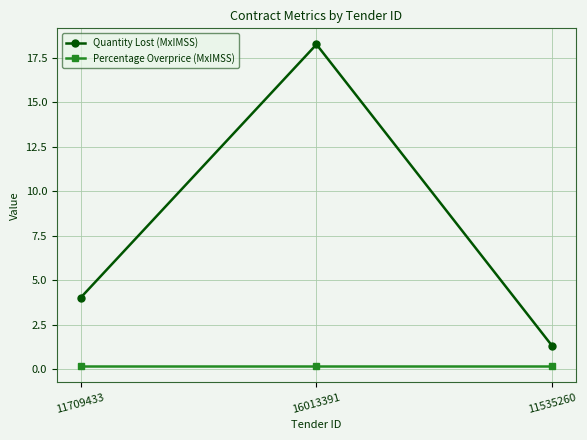

List the series in order of their overall mean, highest first.

Quantity Lost (MxIMSS), Percentage Overprice (MxIMSS)